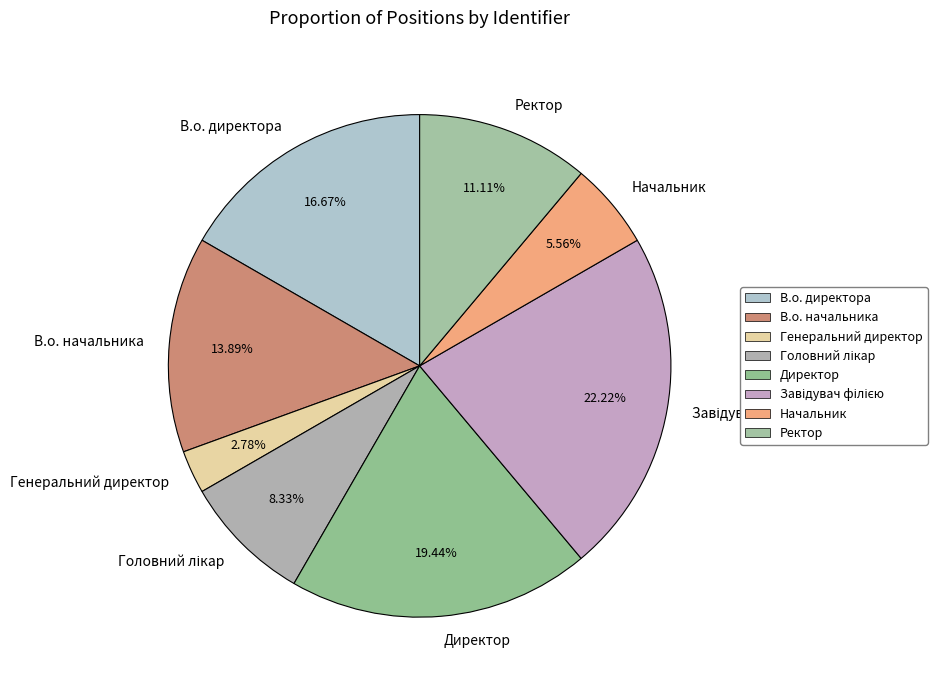

Is there a majority slice in this chart?

No